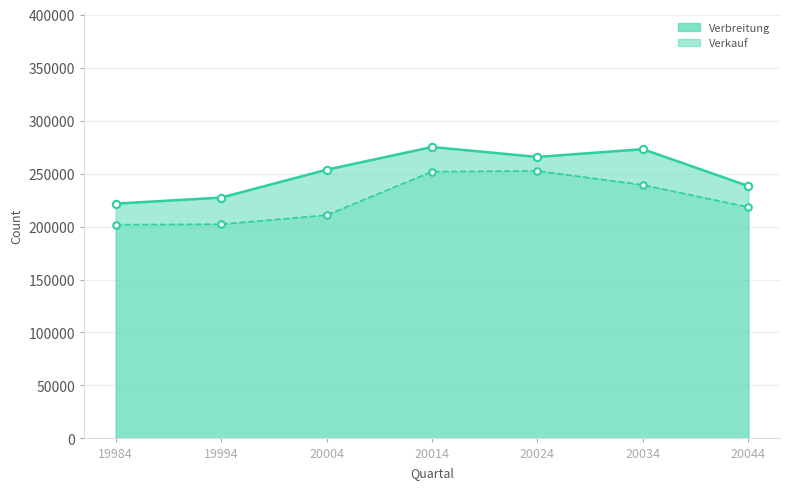

What is the total value across all series at 20024?

1036404